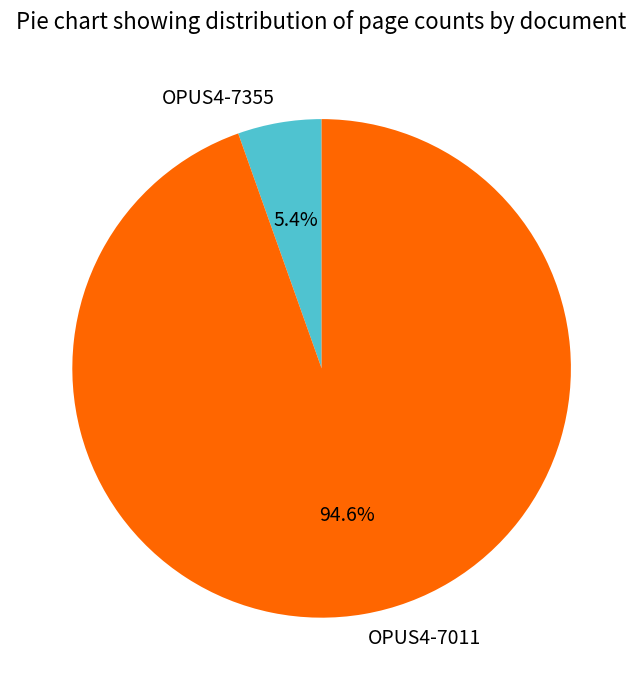

Is it true that OPUS4-7011 is 95% of the pie?

True